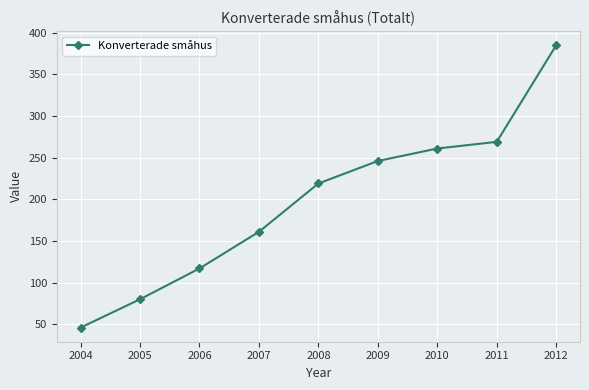

How many lines are shown in the chart?

1